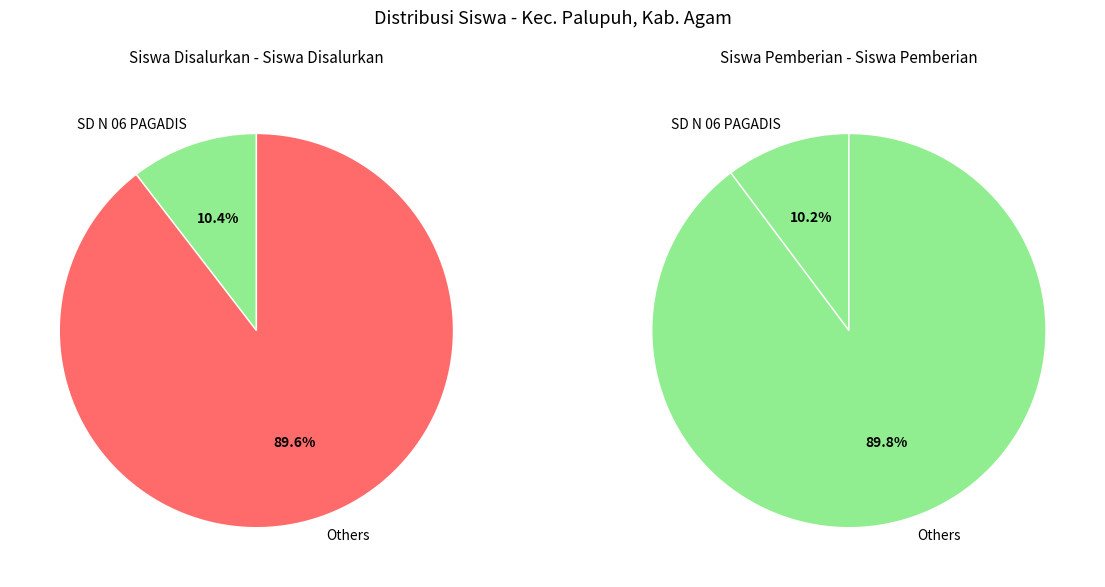

Is SD N 15 NAN LIMO HILIR the majority of the pie?

No